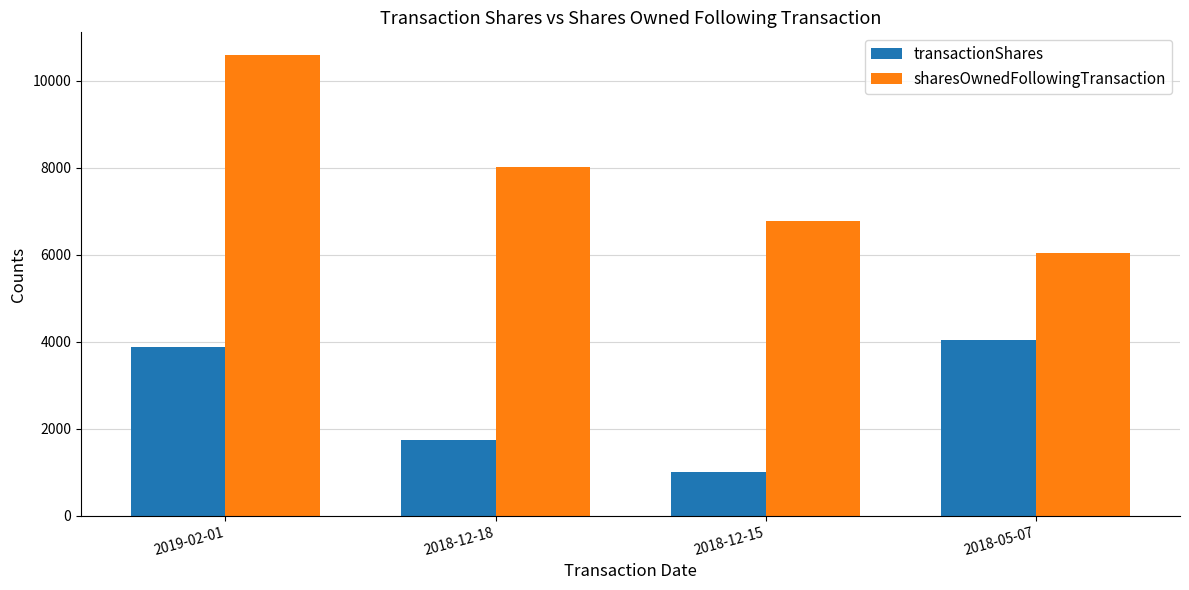

Is the value of sharesOwnedFollowingTransaction at 2019-02-01 greater than the value of transactionShares at 2018-12-15?

Yes